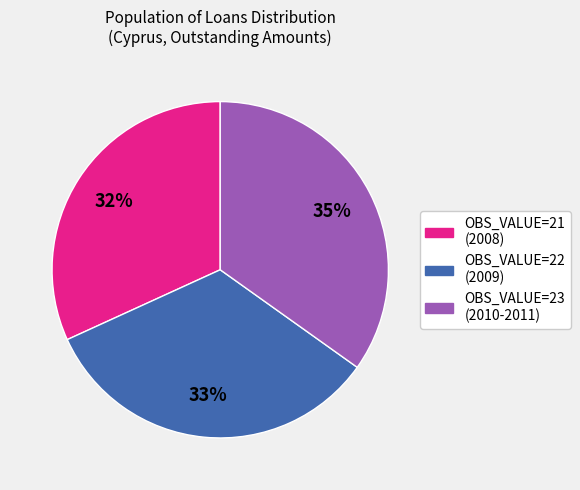

Does any single category account for the majority?

No